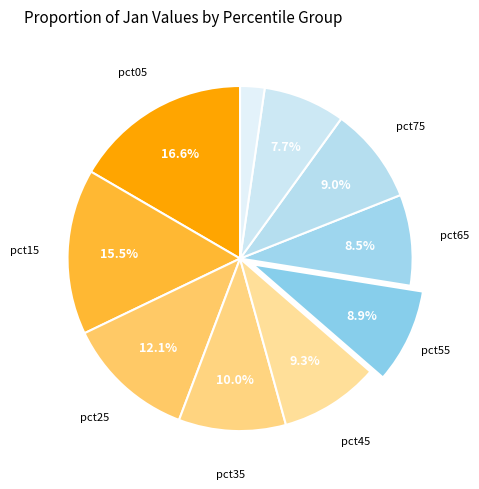

Count the number of slices in the pie.

10